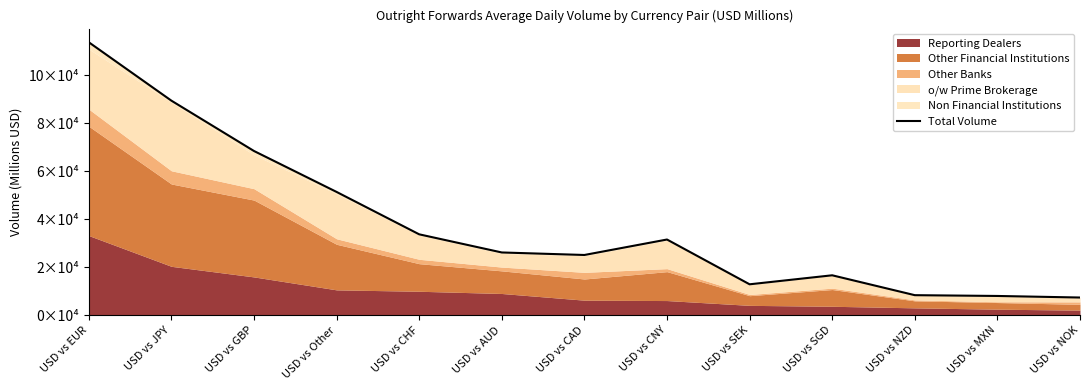

Where is the first local maximum?

USD vs CNY